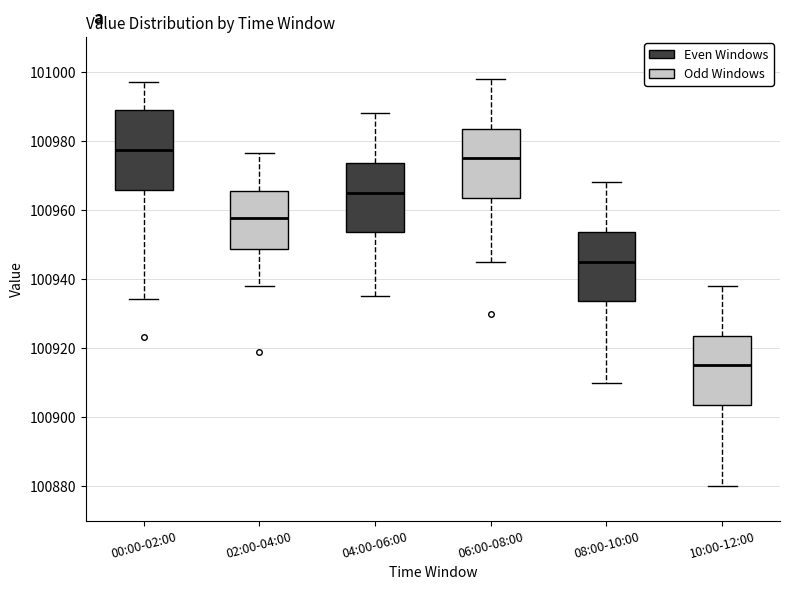

Comparing the boxes themselves (not the whiskers), which one is the tallest?

00:00-02:00